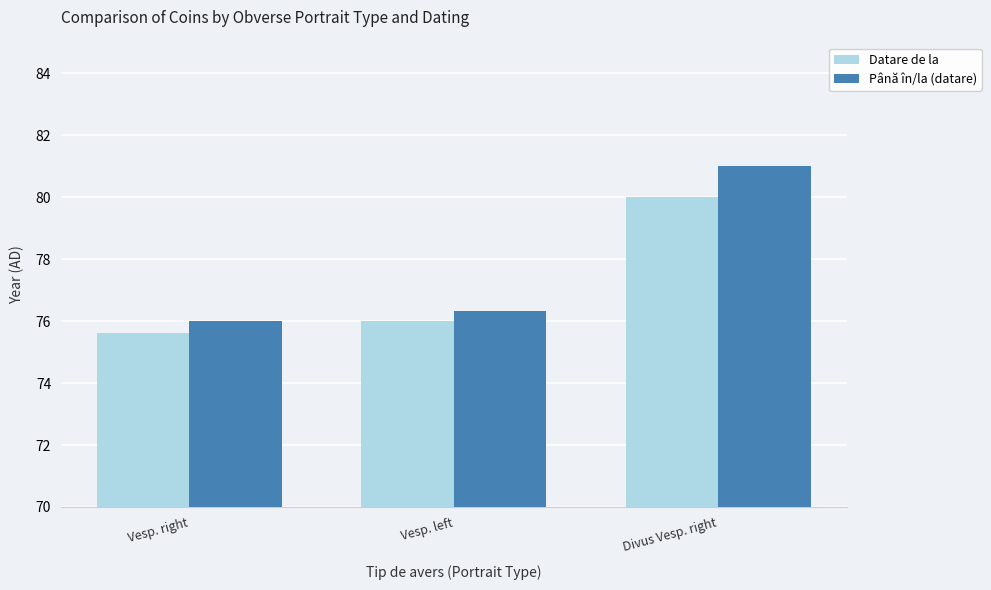

At how many categories does at least one series exceed 77?

1